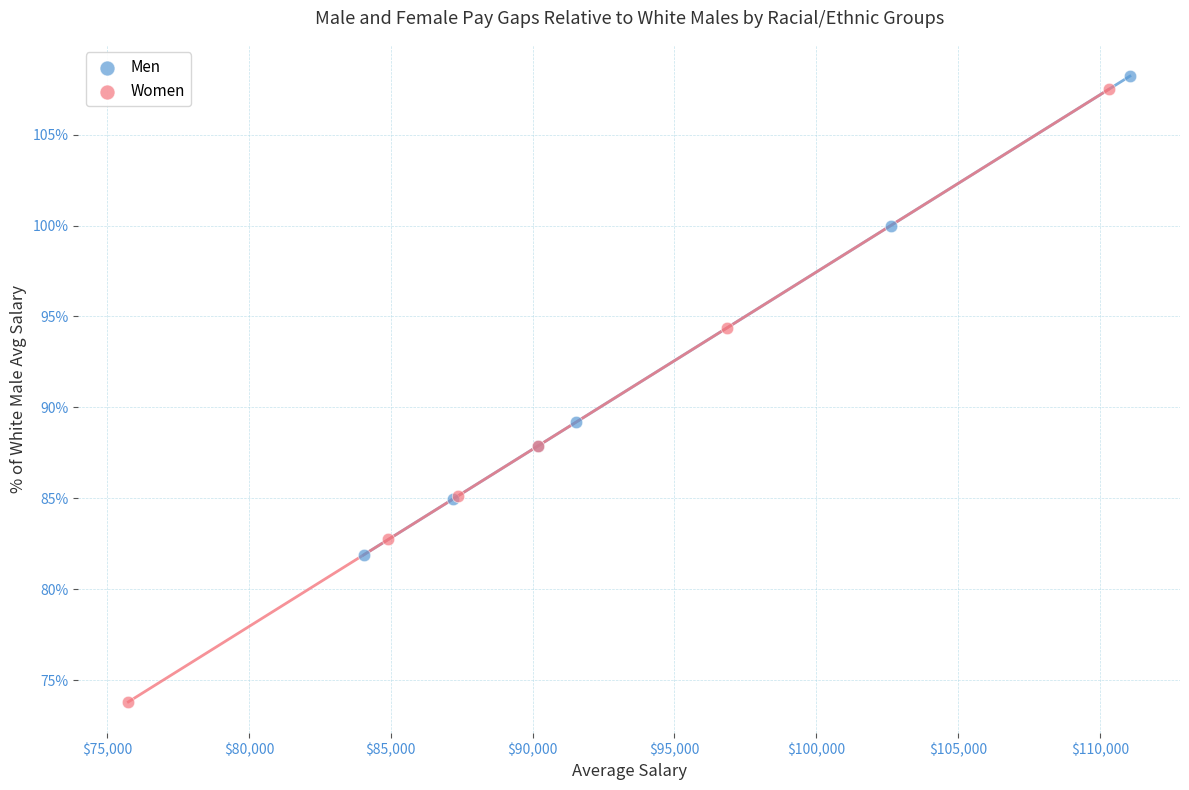

Which series reaches the minimum Y coordinate?

Women